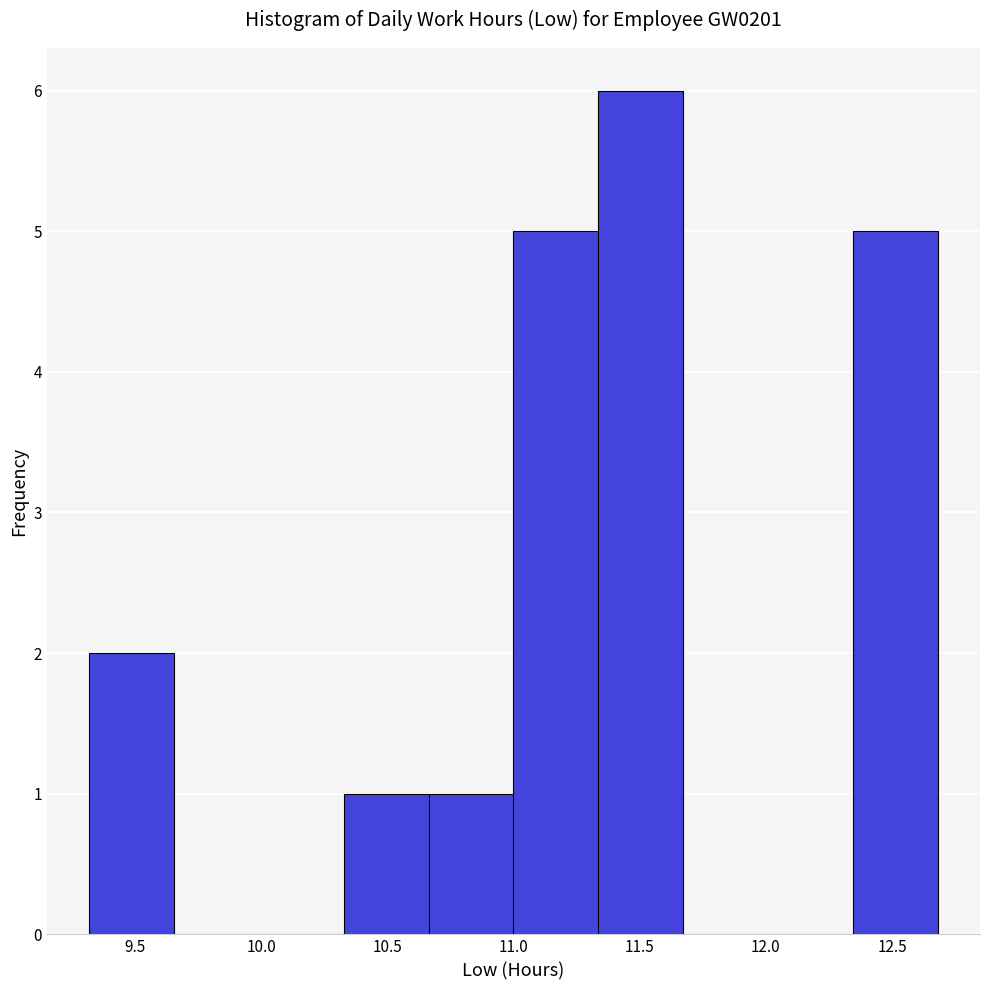

How tall is the bar that spans 9.30 to 9.65 on the x-axis? Neither the bar edges nor the heights are printed on the chart, so give them approximately, as read against the axes.

2